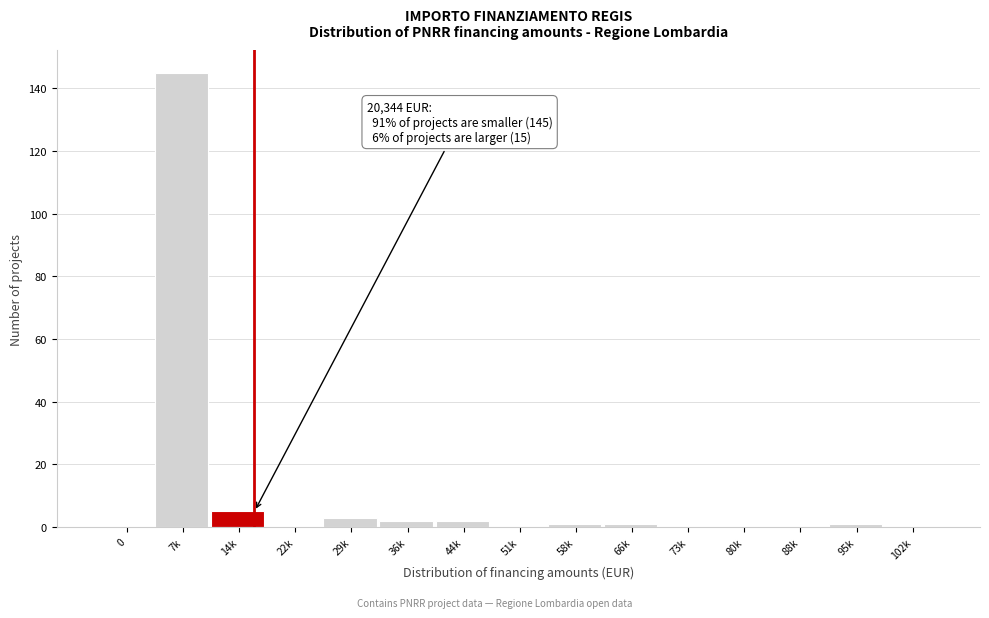

Reading left to right, list all the values displayed in this chart.

0=0	7k=145	14k=5	22k=0	29k=3	36k=2	44k=2	51k=0	58k=1	66k=1	73k=0	80k=0	88k=0	95k=1	102k=0